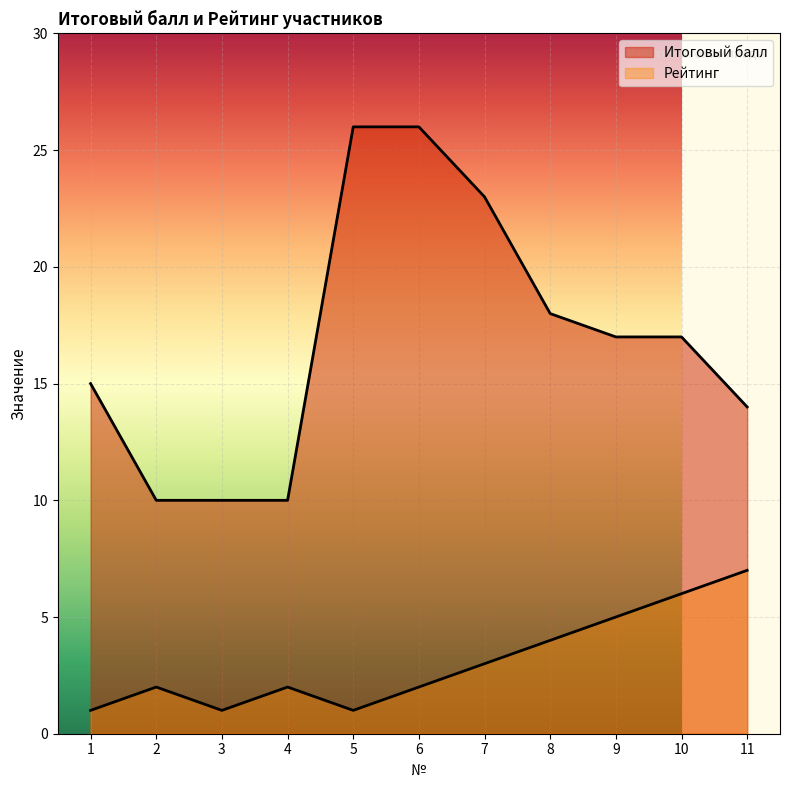

Reading left to right, extract all data points from this chart.

Итоговый балл: 1=15	2=10	3=10	4=10	5=26	6=26	7=23	8=18	9=17	10=17	11=14
Рейтинг: 1=1	2=2	3=1	4=2	5=1	6=2	7=3	8=4	9=5	10=6	11=7